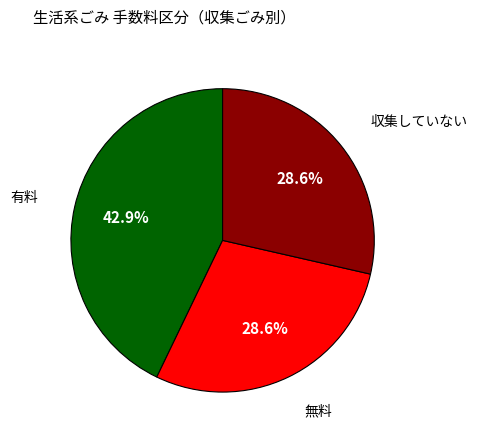

True or false: 収集していない accounts for 8% of the total.

False